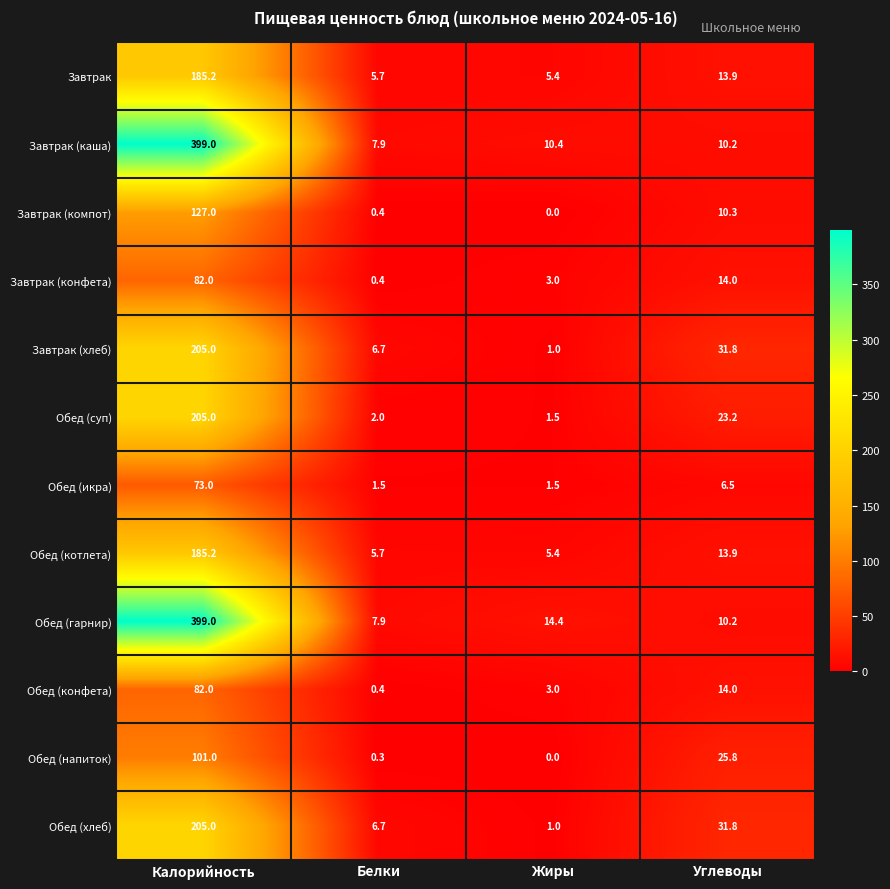

What is the total value across all series at Жиры?

46.6